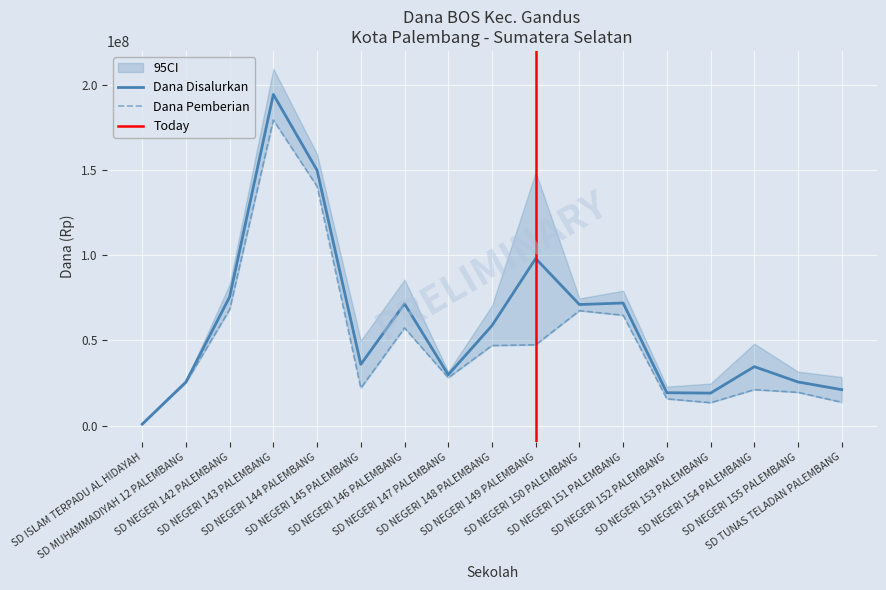

Reading left to right, transcribe all the data shown in this chart.

Dana Disalurkan: 900000	25650000	75600000	194400000	149850000	36000000	71550000	29925000	58725000	98100000	71100000	72000000	19350000	19125000	34650000	25650000	21150000
Dana Pemberian: 900000	25200000	68175000	179325000	140400000	22050000	57375000	28125000	47025000	47475000	67500000	64800000	15750000	13500000	21150000	19575000	13725000